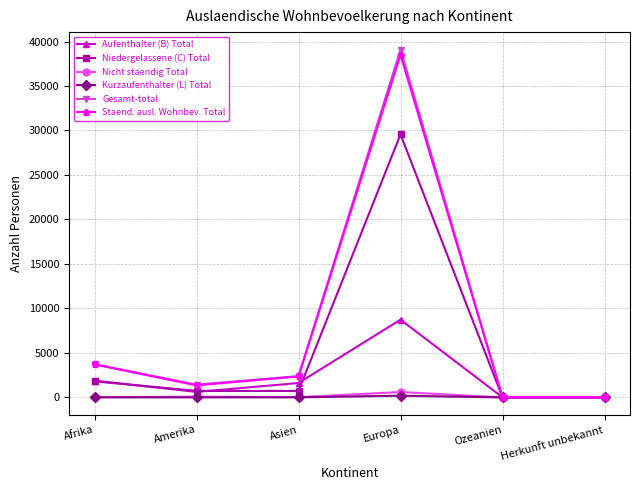

What is the label of the 3rd point from the left?

Asien